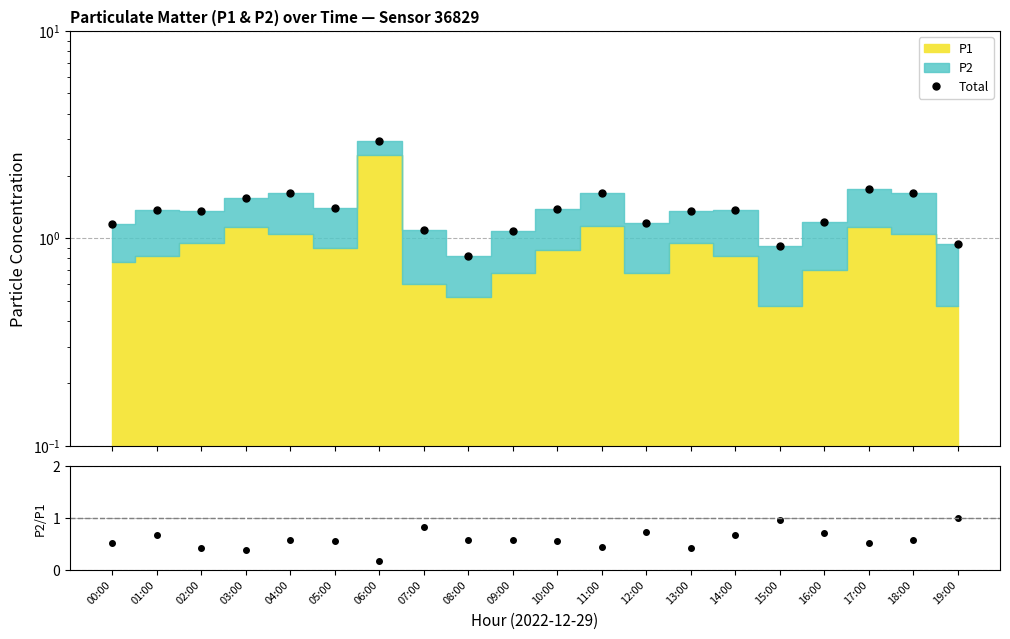

Between 01:00 and 14:00, which series saw the biggest shift?

Total